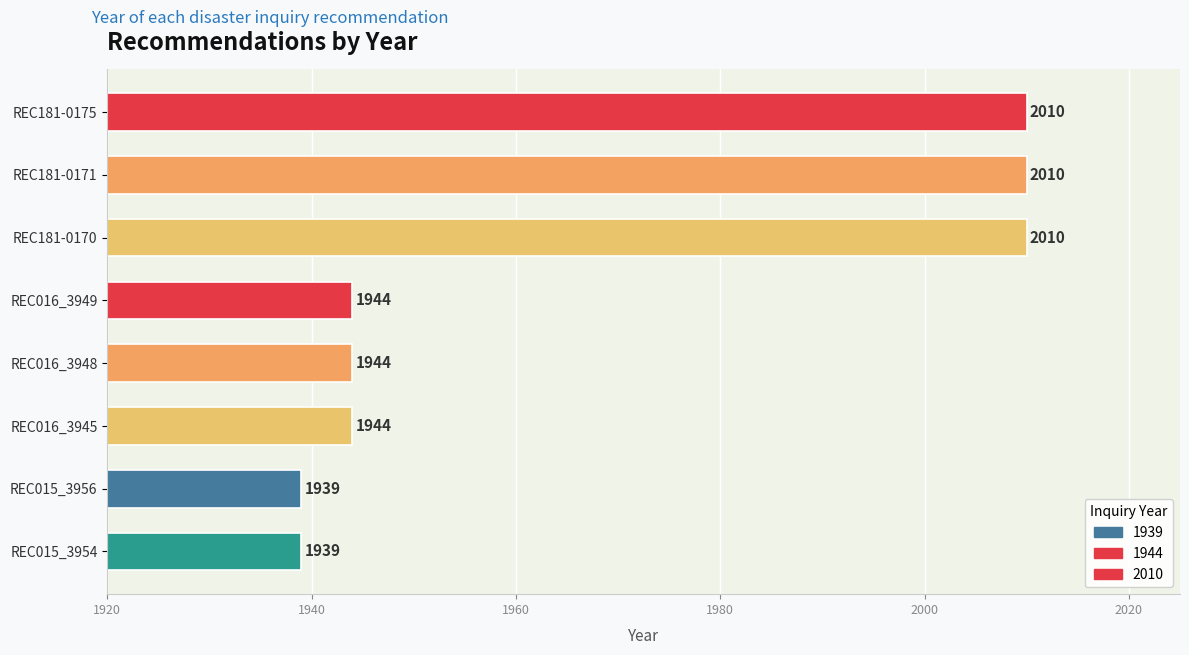

Which has a higher value, REC016_3949 or REC181-0175?

REC181-0175